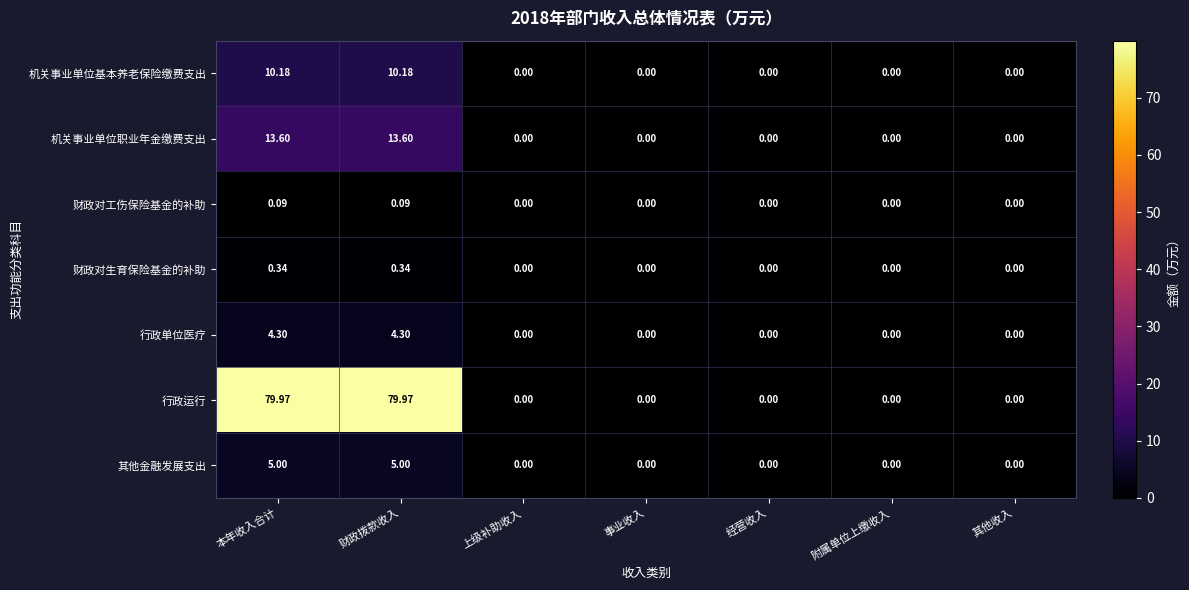

Which series has the largest total across all categories?

行政运行